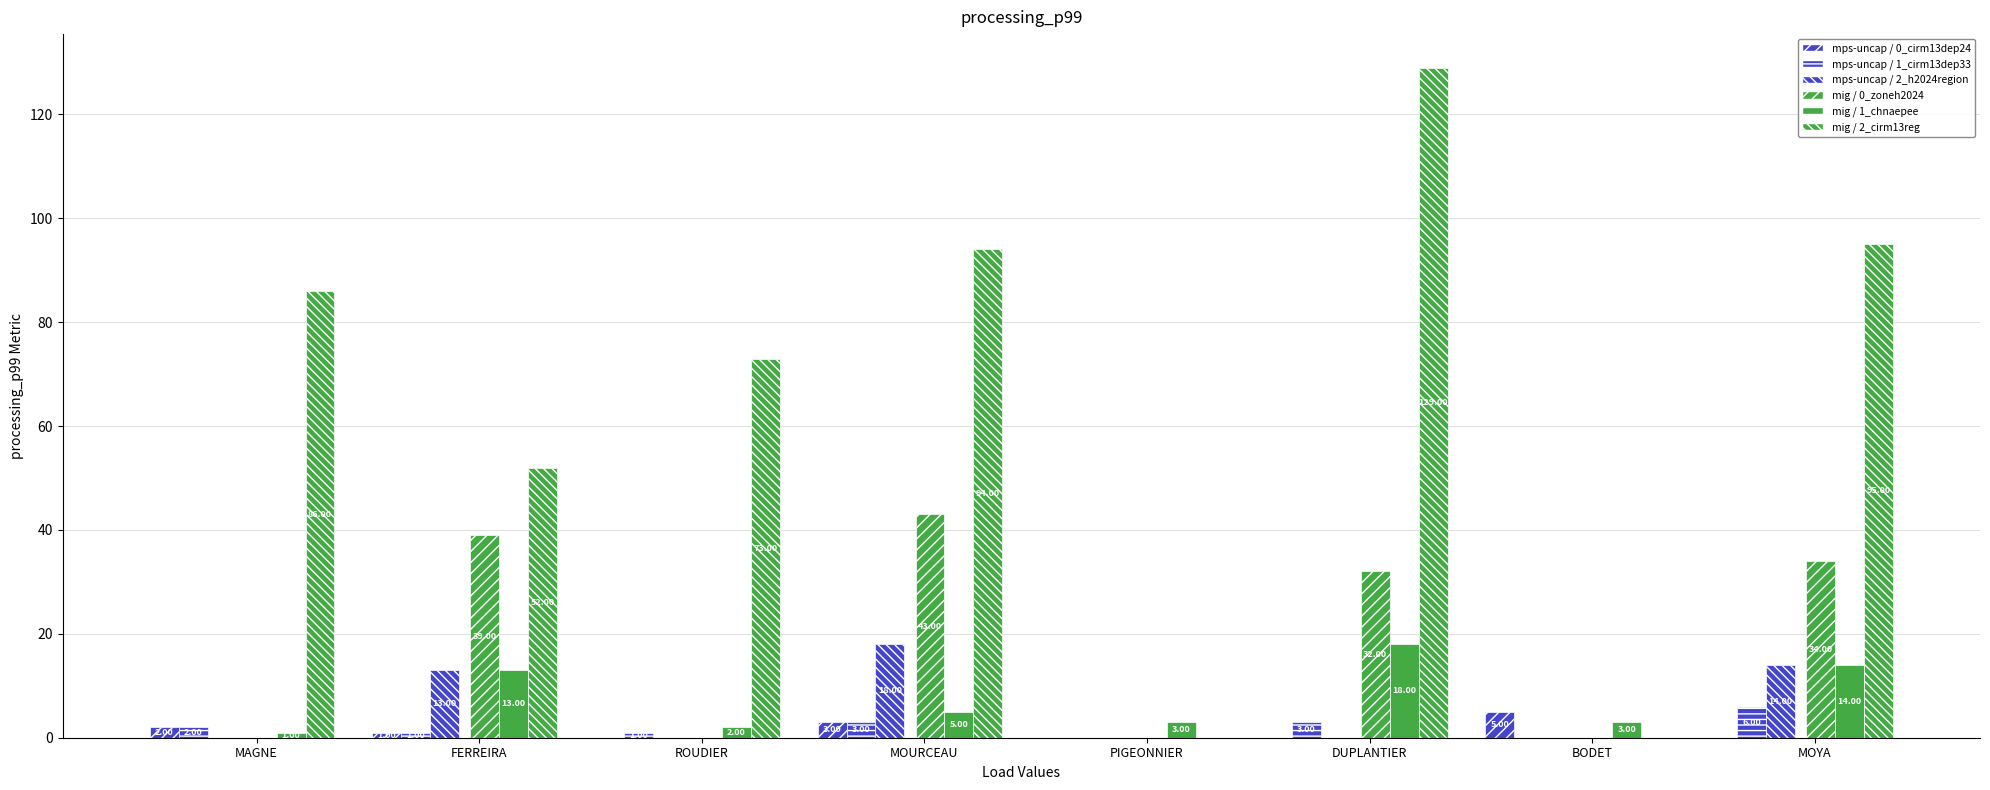

How many positive values does the mps-uncap / 1_cirm13dep33 series have?

6